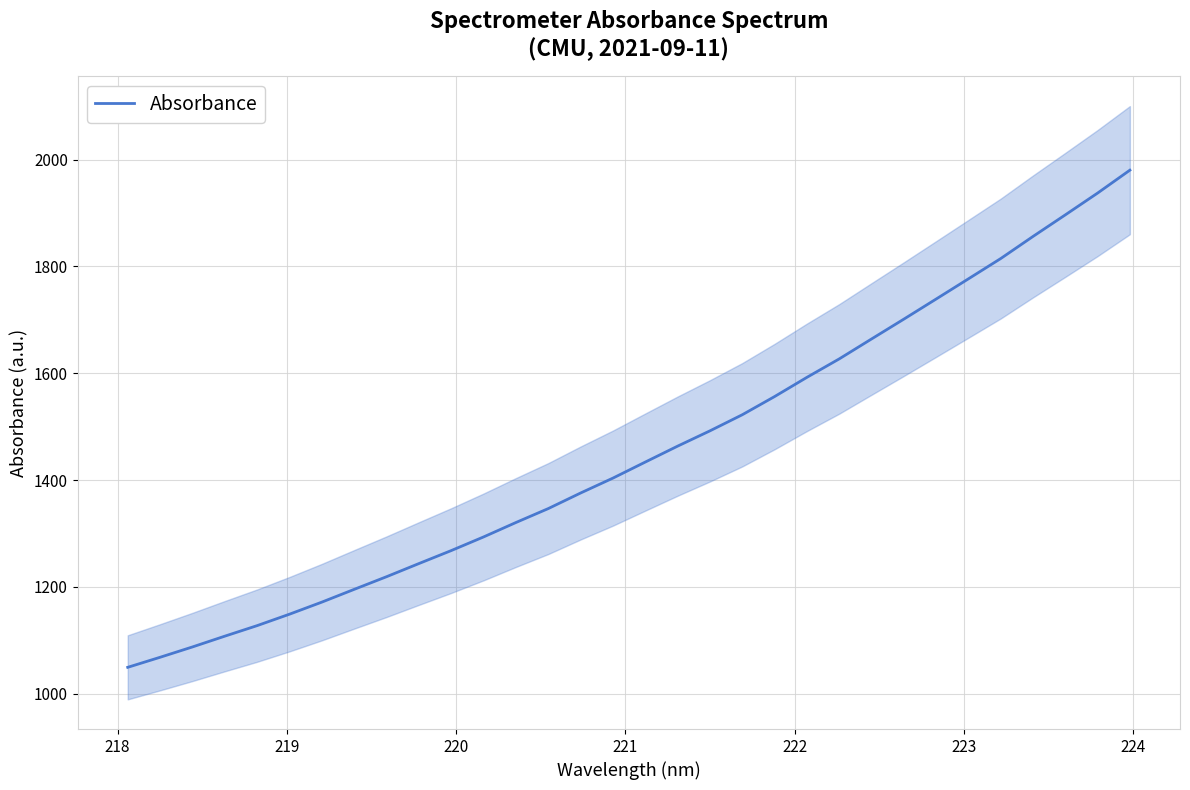

What is the lowest value of the Absorbance series?

1049.3